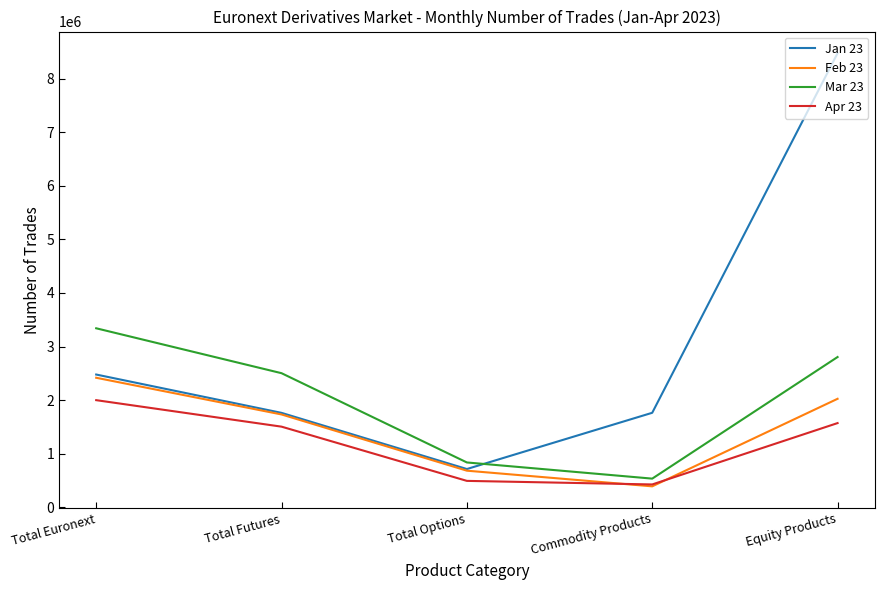

What is the approximate value of Mar 23 at Total Options, to the nearest 50?

837750